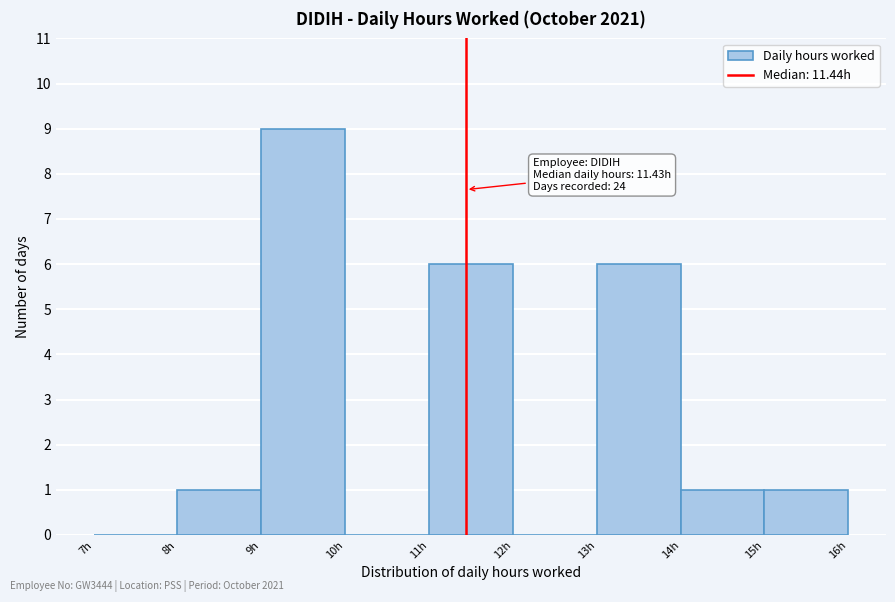

Over which range of the x-axis is the bar tallest?

9 to 10